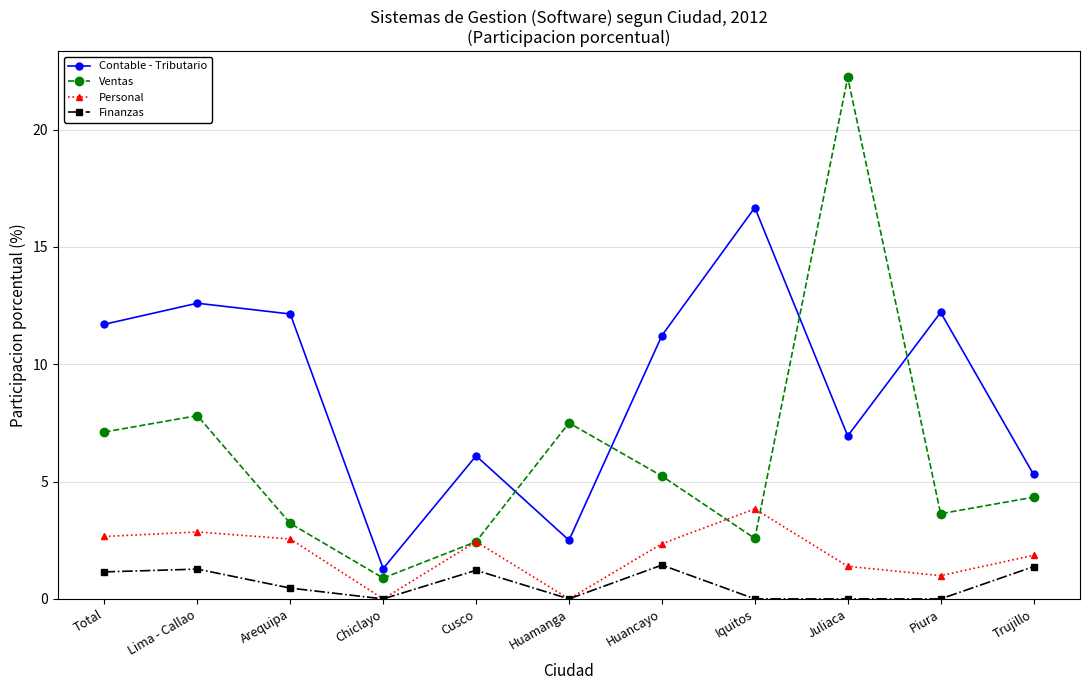

Which series has the largest total across all categories?

Contable - Tributario